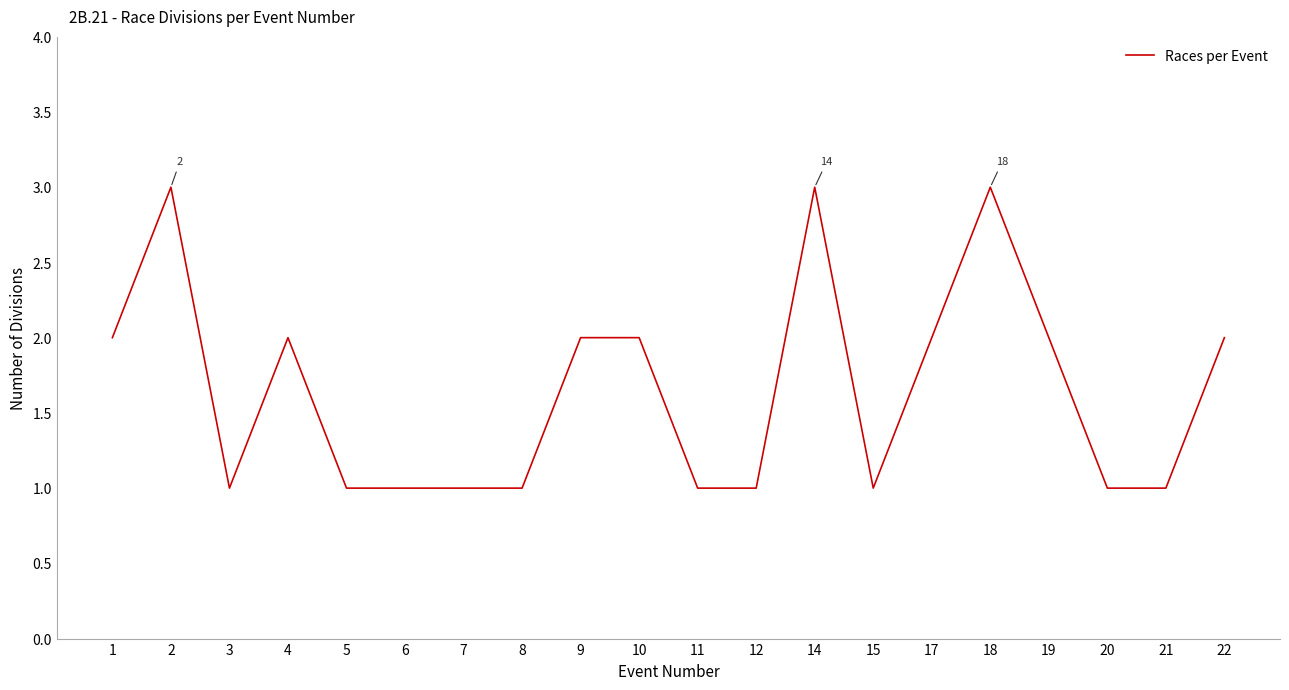

The value at 8 is 2. True or false?

False